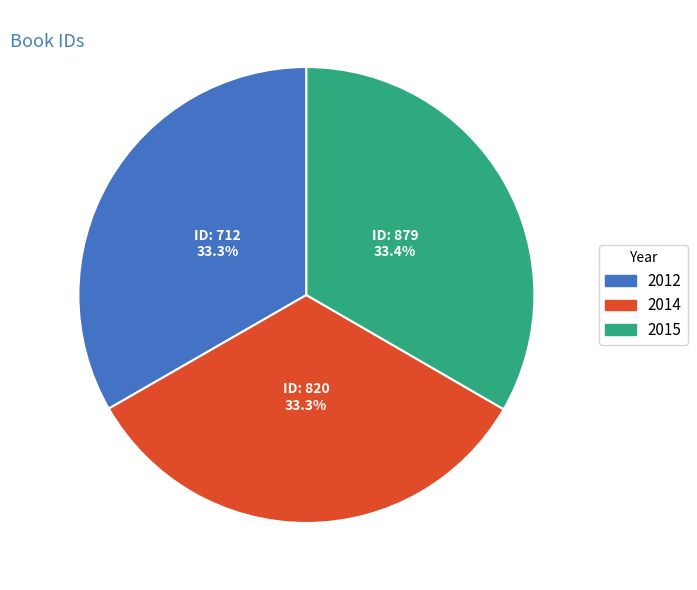

What is the ratio of the value at 2014 to the value at 2012?

1.0